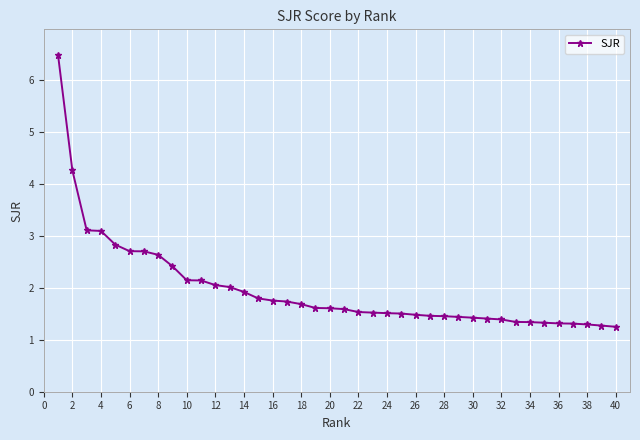

How many distinct data groups are displayed?

1